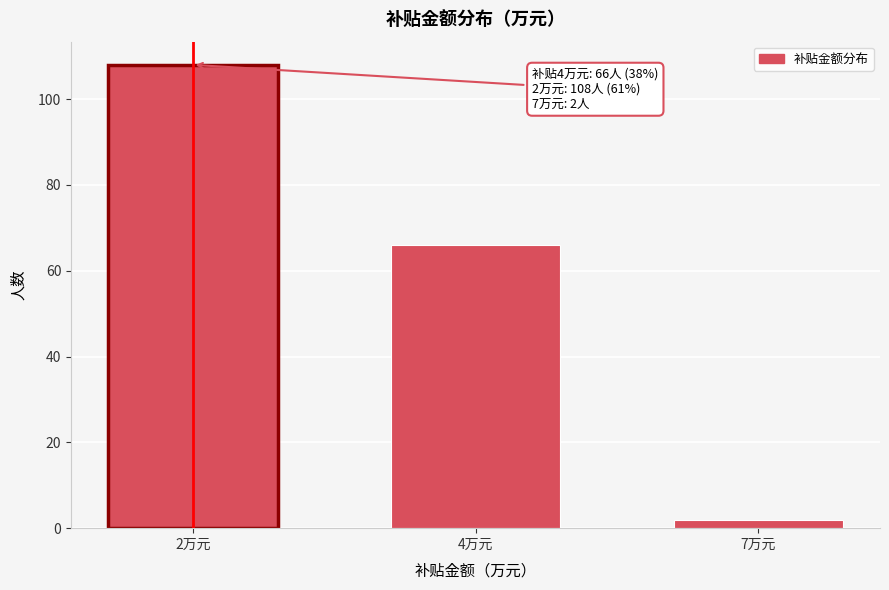

Reading left to right, transcribe all the data shown in this chart.

108	66	2